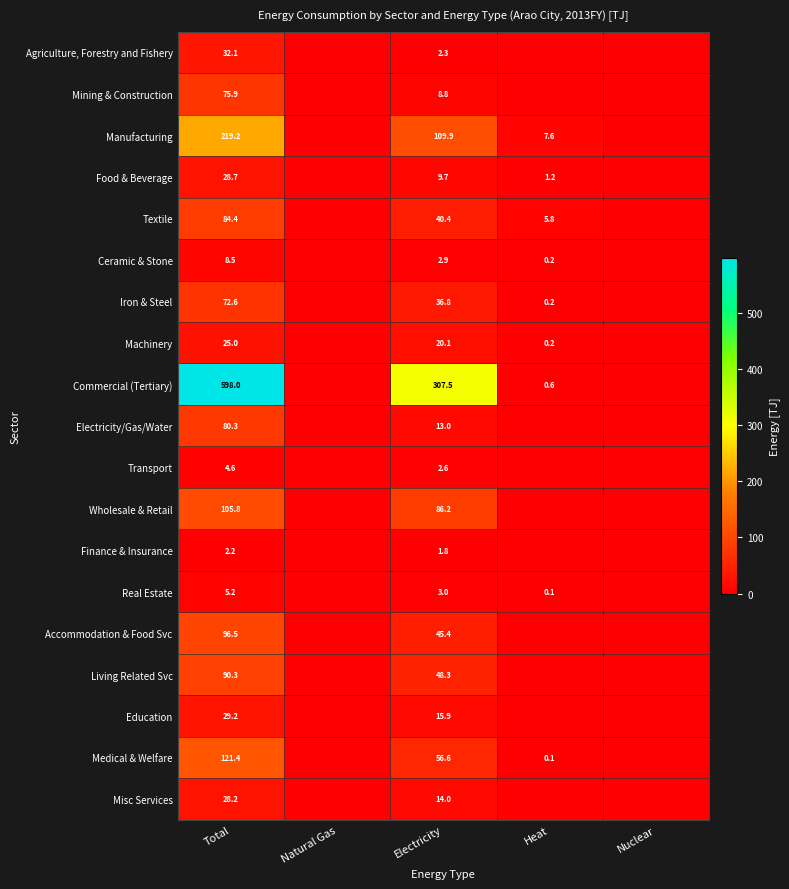

What is the difference between the highest and lowest values at Electricity?

305.7